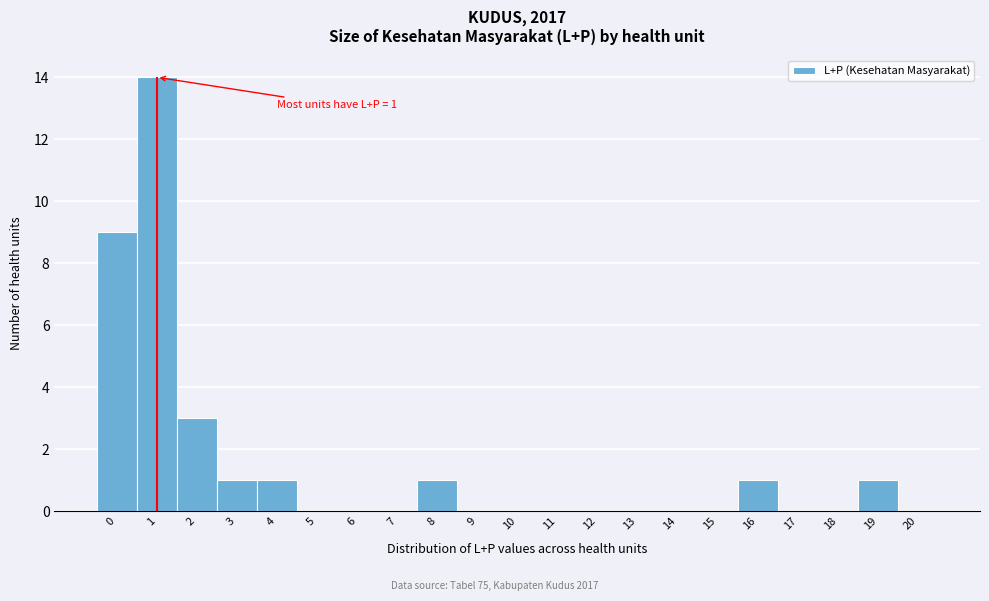

Reading left to right, extract all data points from this chart.

0=9	1=14	2=3	3=1	4=1	5=0	6=0	7=0	8=1	9=0	10=0	11=0	12=0	13=0	14=0	15=0	16=1	17=0	18=0	19=1	20=0